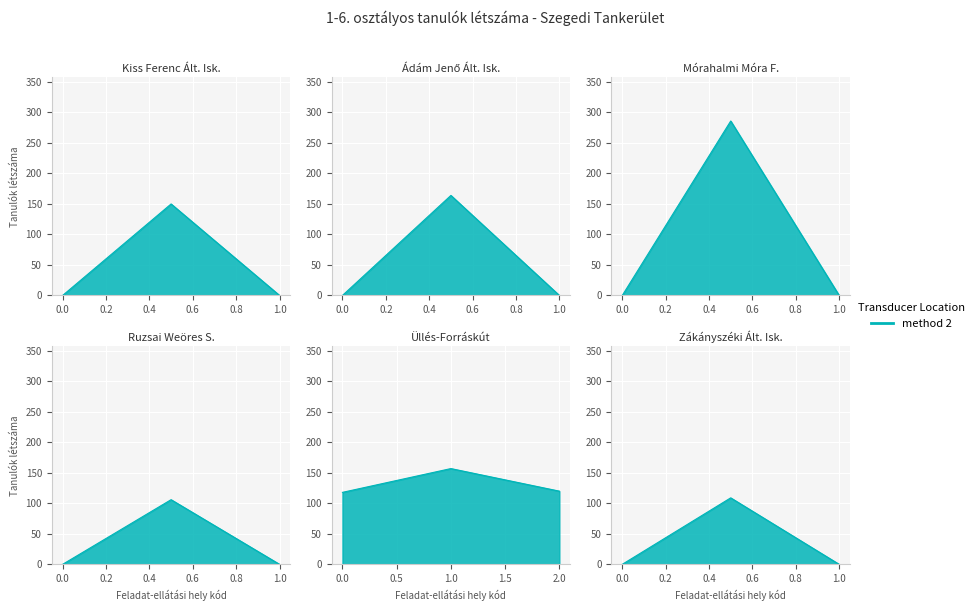

What is the difference between the maximum and minimum values?

180